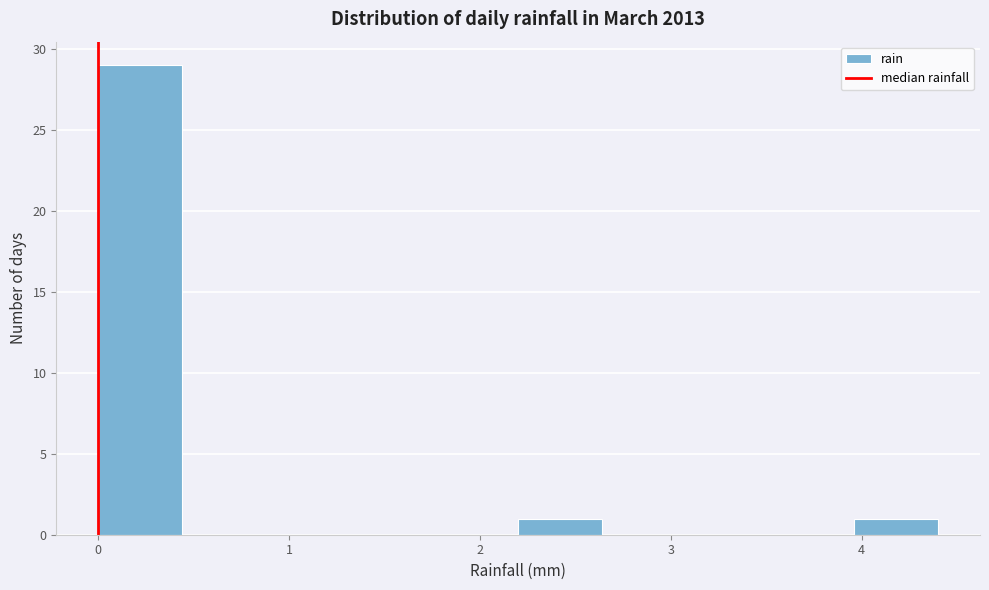

Reading left to right, list every bar in this chart as the range it spans on the x-axis followed by its height. Neither the bar edges nor the heights are printed on the chart, so give them approximately, as read against the axes.

0.00 to 0.44: 29
0.44 to 0.88: 0
0.88 to 1.32: 0
1.32 to 1.76: 0
1.76 to 2.20: 0
2.20 to 2.64: 1
2.64 to 3.08: 0
3.08 to 3.52: 0
3.52 to 3.96: 0
3.96 to 4.40: 1